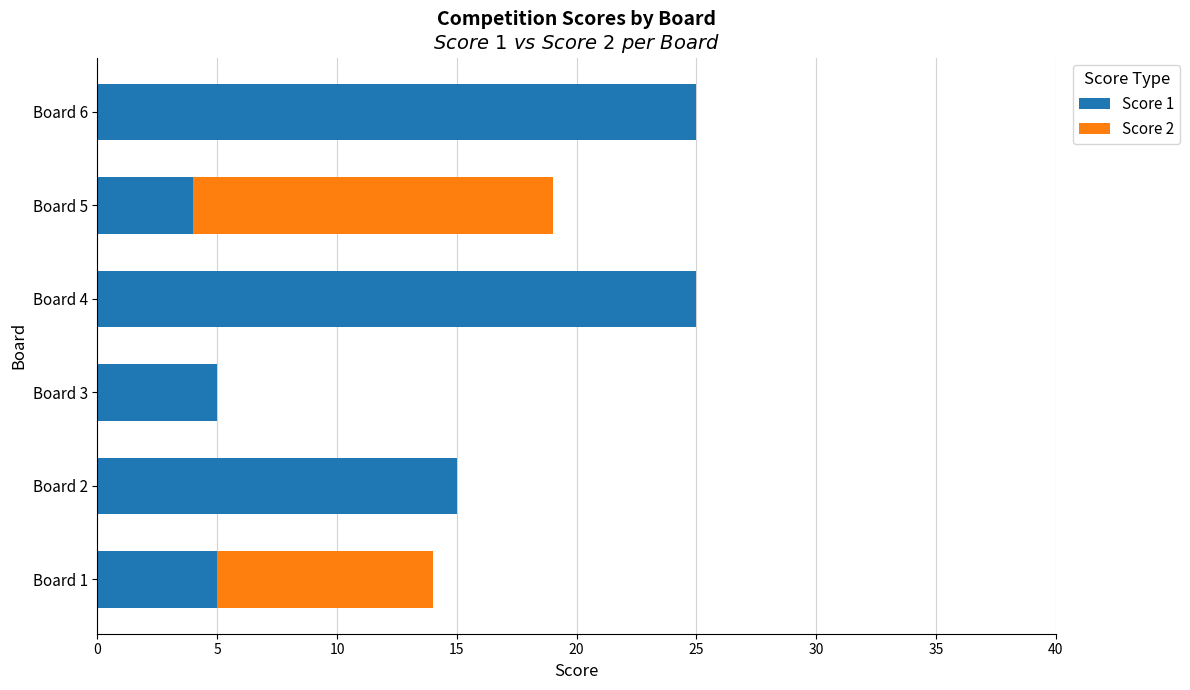

At which label is Score 1 closest to 14?

Board 2